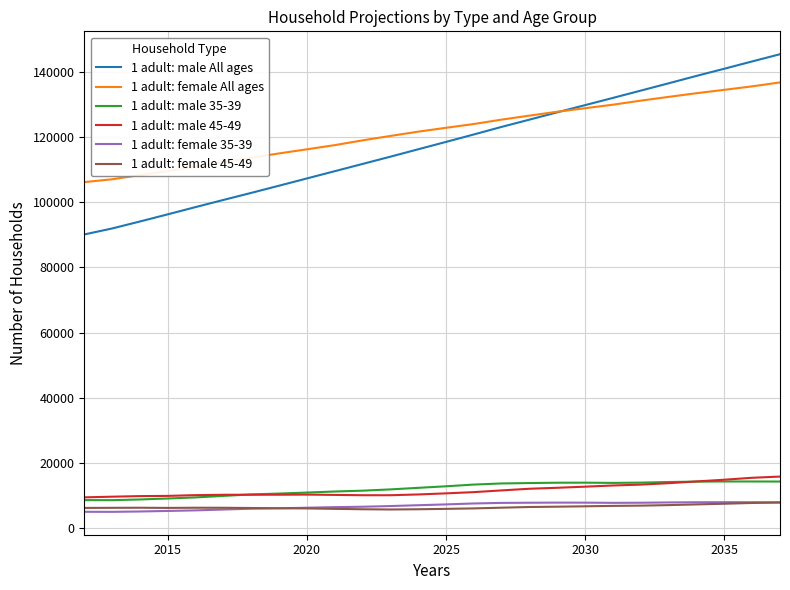

What is the maximum value for 1 adult: male 35-39?

14273